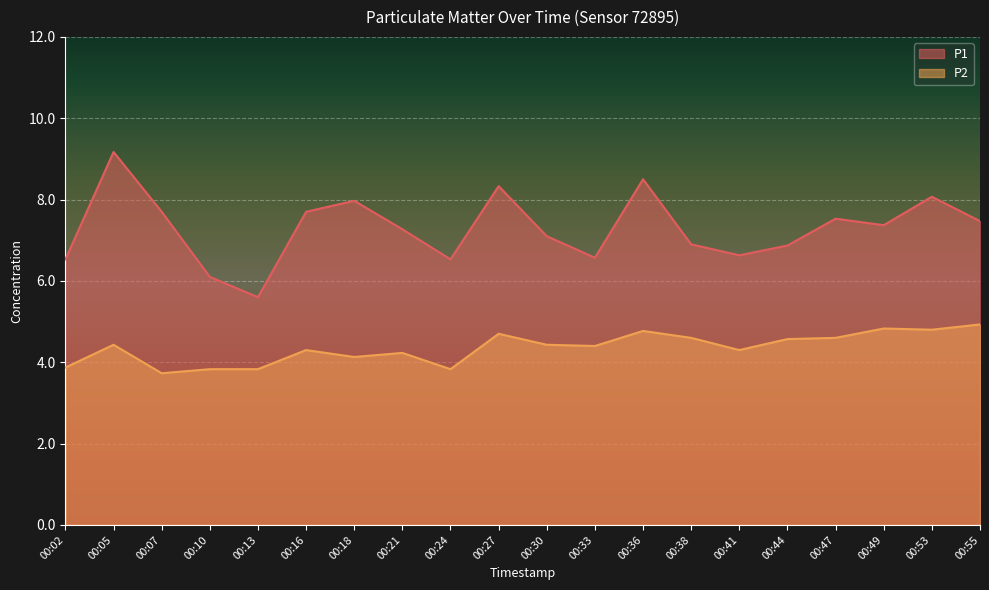

How many categories are shown in the chart?

20